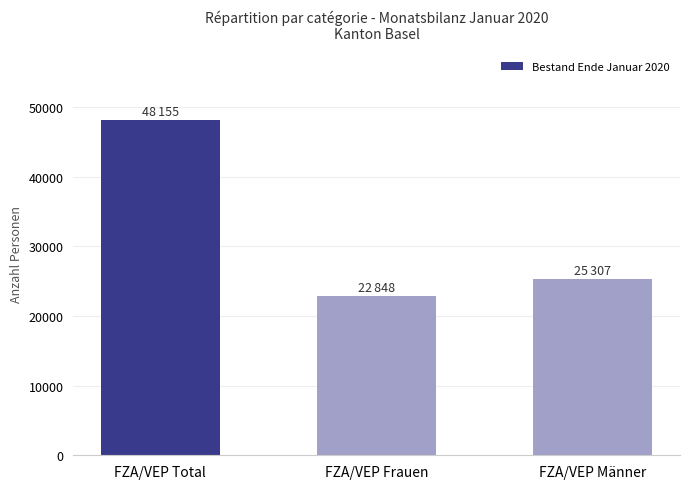

Reading right to left, list all the values displayed in this chart.

FZA/VEP Männer=25307	FZA/VEP Frauen=22848	FZA/VEP Total=48155